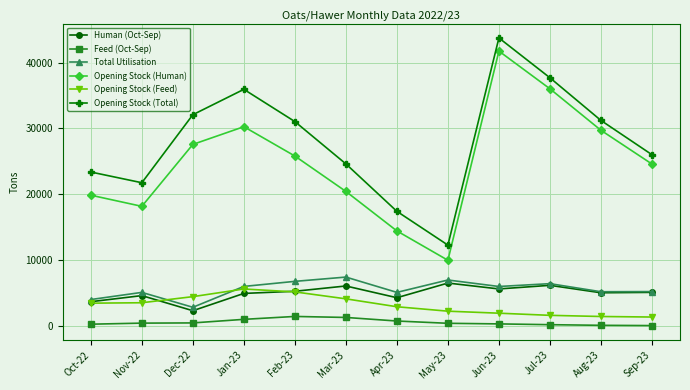

Which series has the widest spread of values?

Opening Stock (Human)